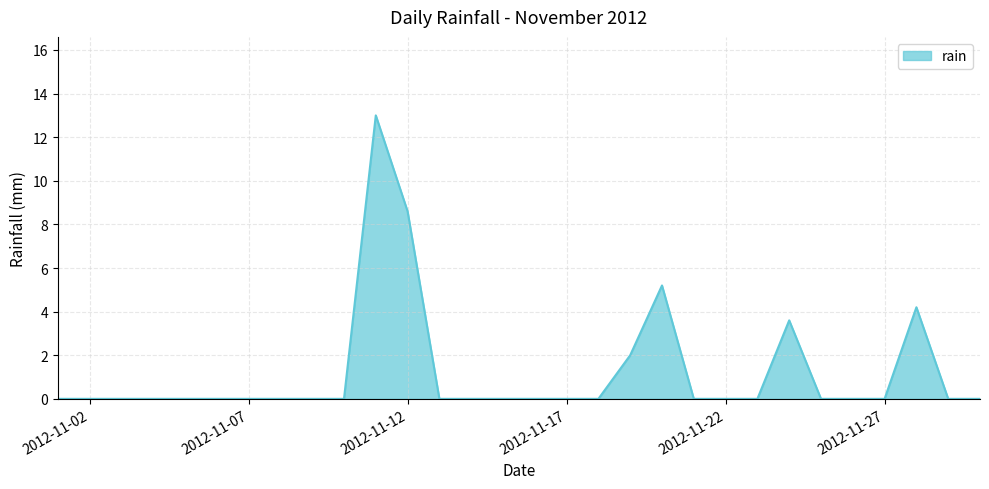

What is the difference between the maximum and minimum values?

13.0